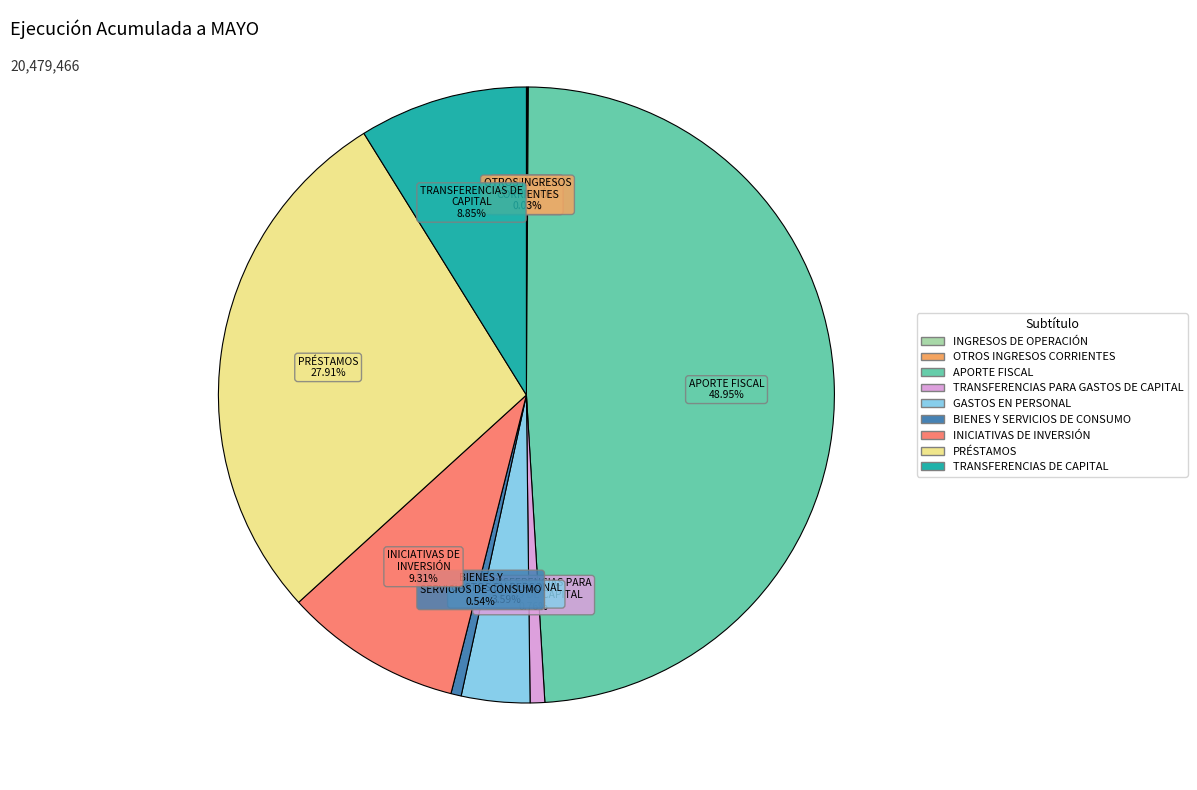

True or false: TRANSFERENCIAS DE CAPITAL accounts for 2% of the total.

False